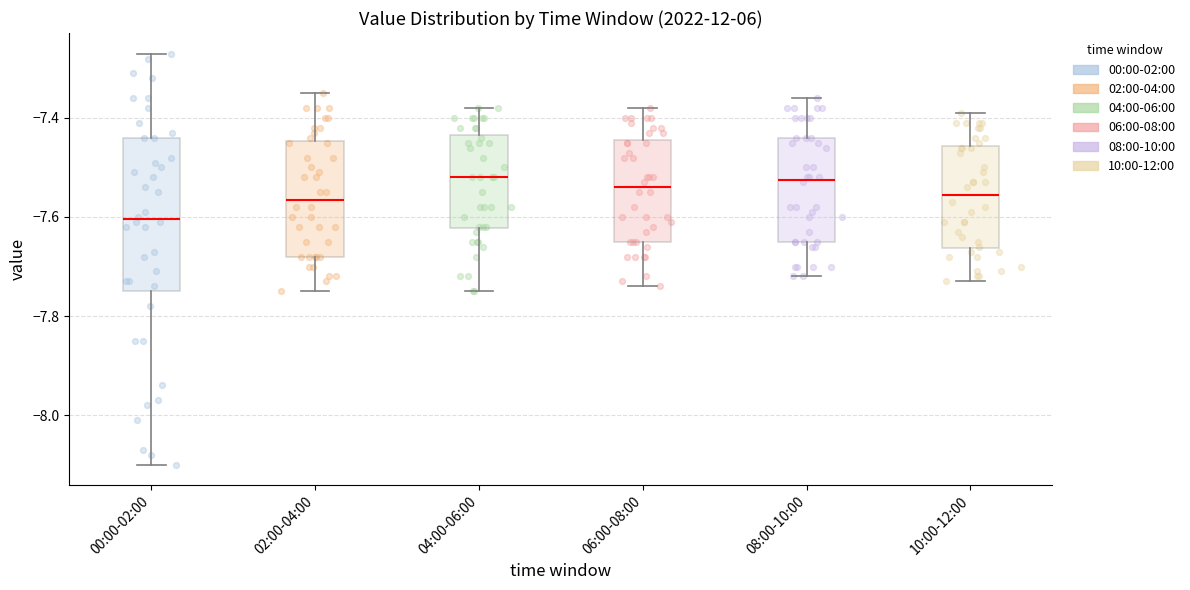

Which box is the tallest, from its lower edge to its upper edge?

00:00-02:00